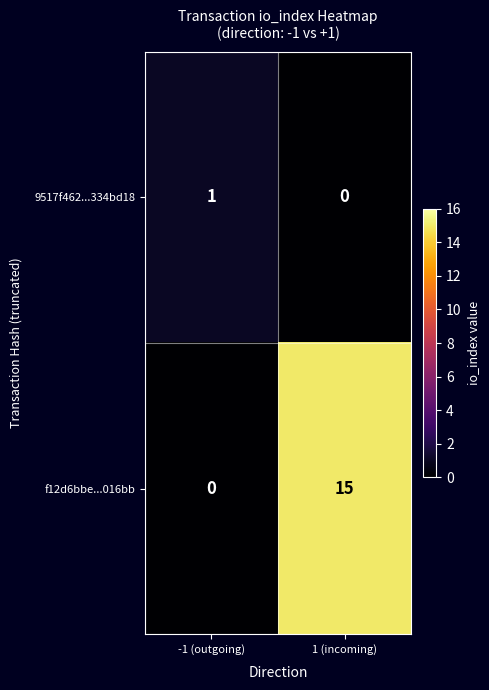

List the series in order of their overall mean, lowest first.

9517f462...334bd18, f12d6bbe...016bb